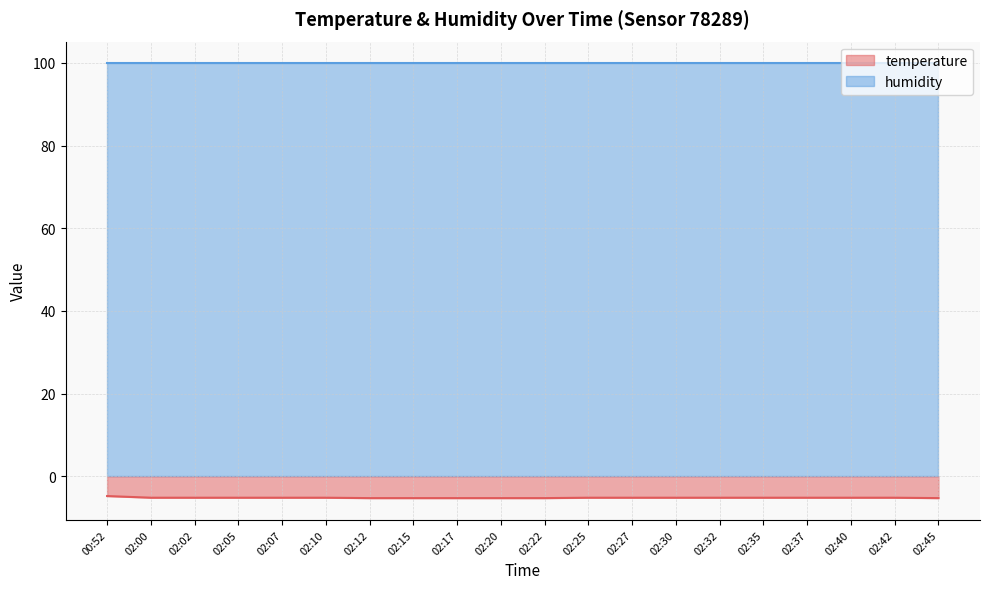

The value at 02:10 is -7.4. True or false?

False